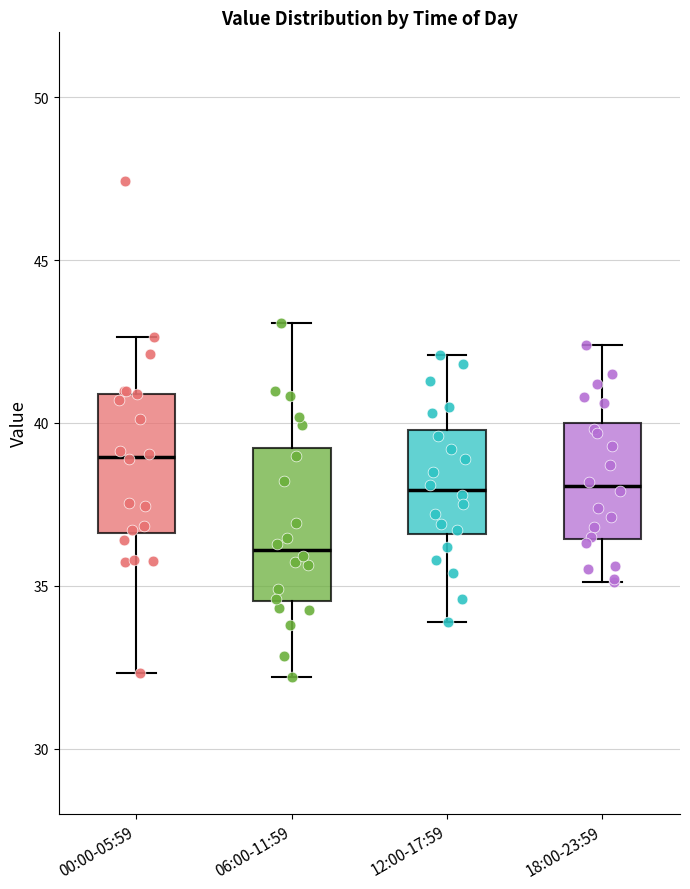

Where does the median line of the box for 12:00-17:59 sit on the y-axis? The values are not printed on the chart, so give them approximately, as read against the axis.

38.0